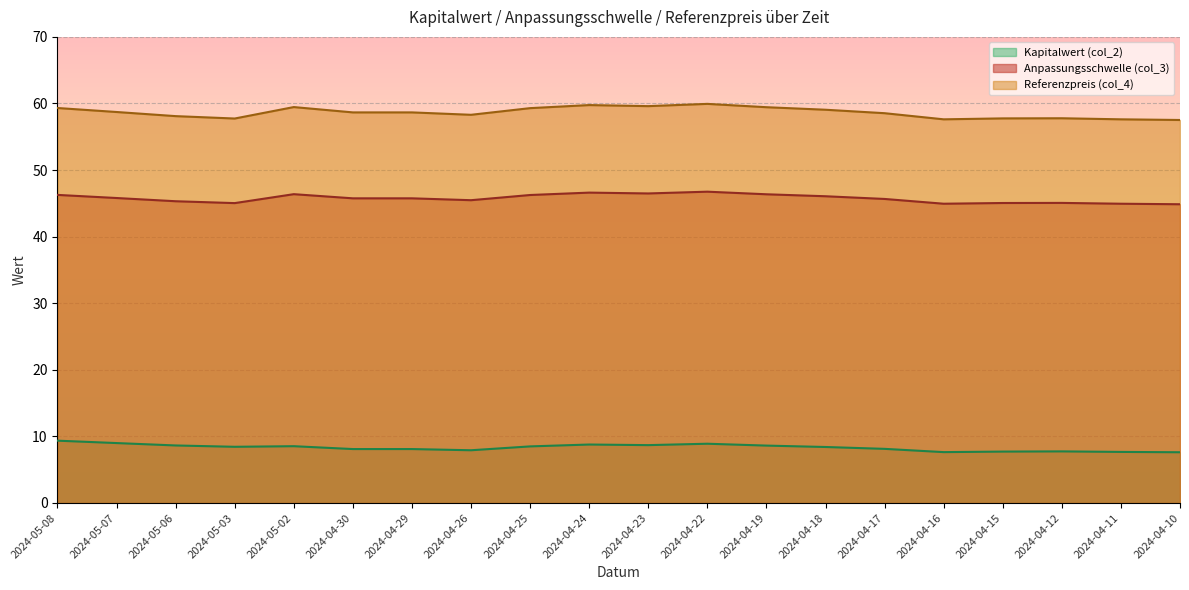

True or false: Anpassungsschwelle (col_3) has more than 1 points higher than both neighbors.

True